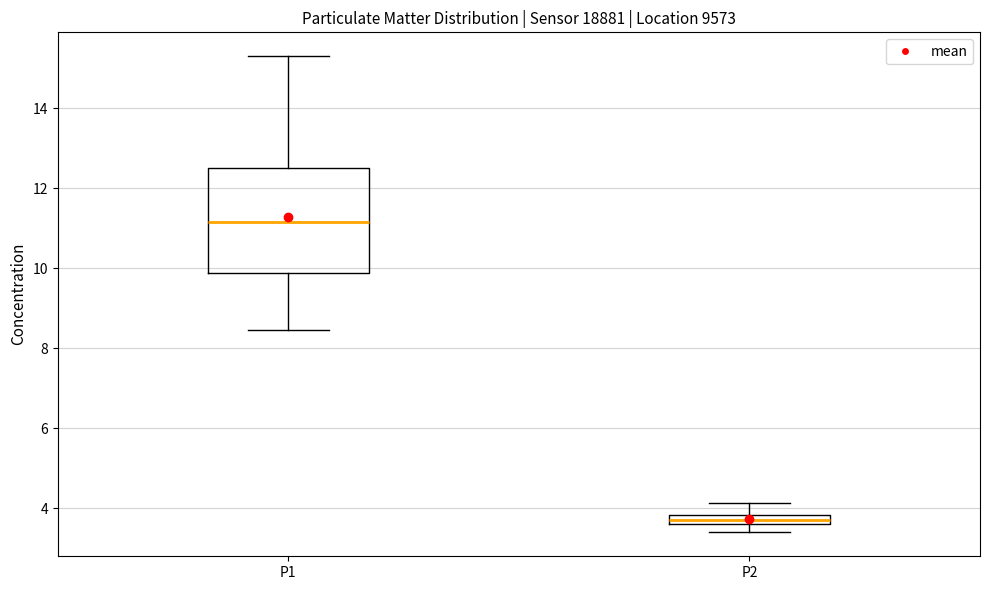

Comparing the boxes themselves (not the whiskers), which one is the tallest?

P1